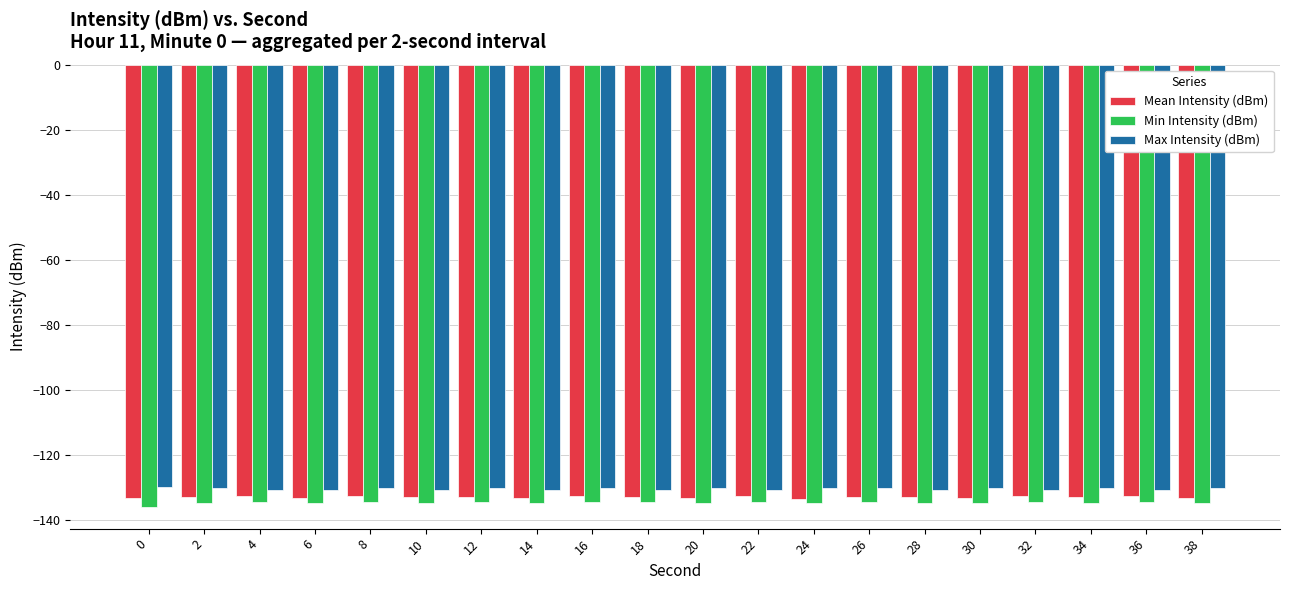

Is the value of Max Intensity (dBm) at 24 greater than the value of Min Intensity (dBm) at 22?

Yes